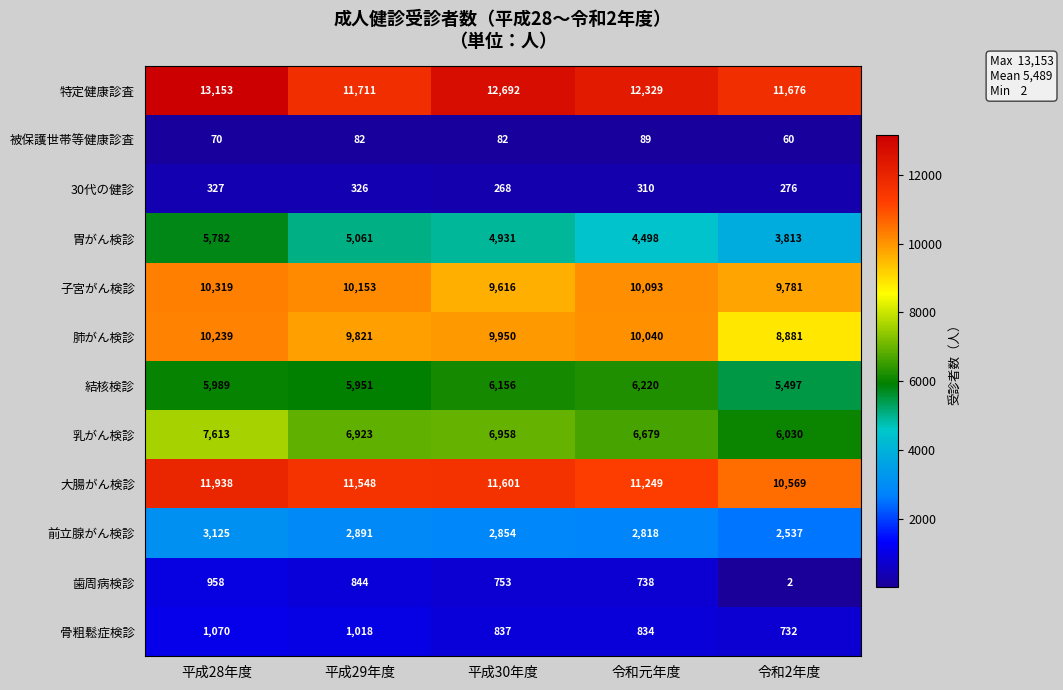

What is the sum of the 胃がん検診 values at 平成28年度 and 平成30年度?

10713